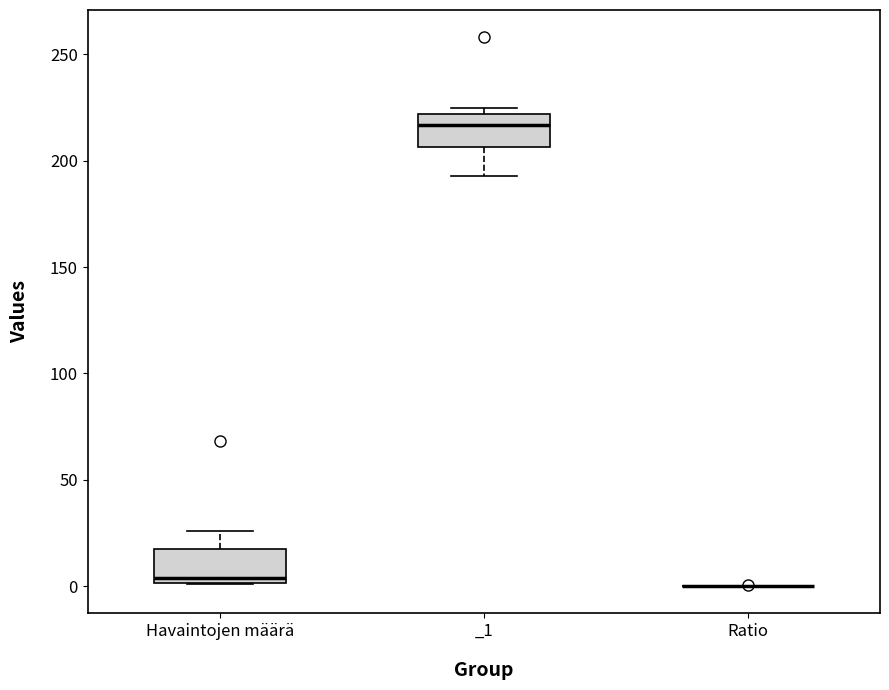

Reading left to right, read every box against the y-axis: the position of its median line, the range the box covers, and the ends of its whiskers. The values are not printed on the chart, so give them approximately, as read against the axis.

Havaintojen määrä: median 5, box 0 to 20, whiskers 0 to 25
_1: median 215, box 205 to 220, whiskers 195 to 225
Ratio: box collapsed to a line at 0, whiskers 0 to 0